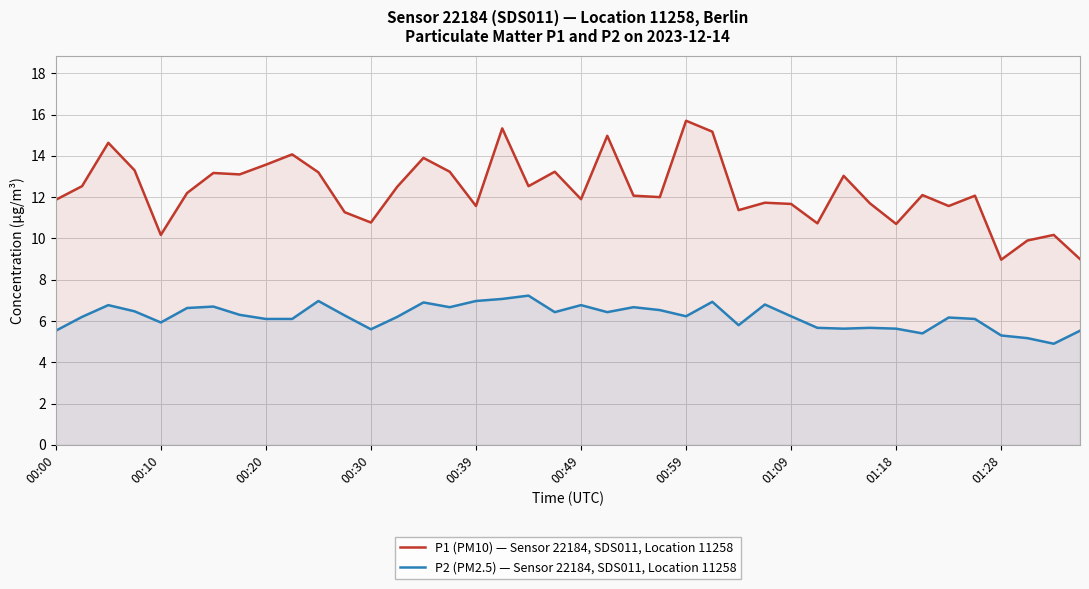

The value of P2 (PM2.5) — Sensor 22184, SDS011, Location 11258 at 00:30 is 1.5. True or false?

False